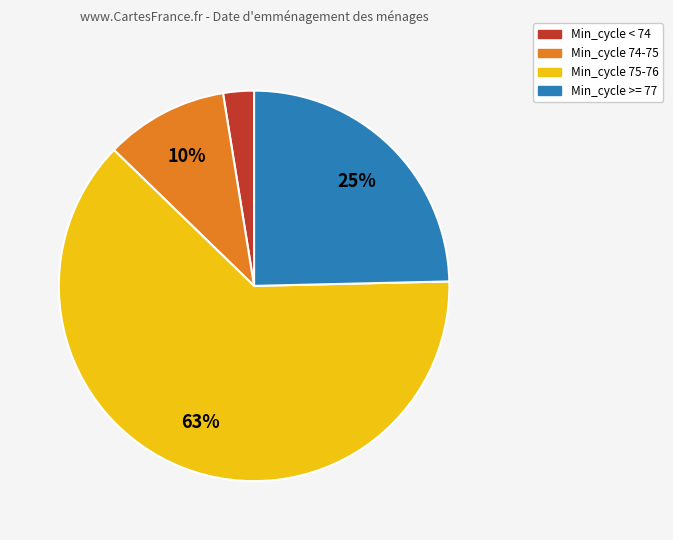

Is there any slice that represents more than half of the pie?

Yes